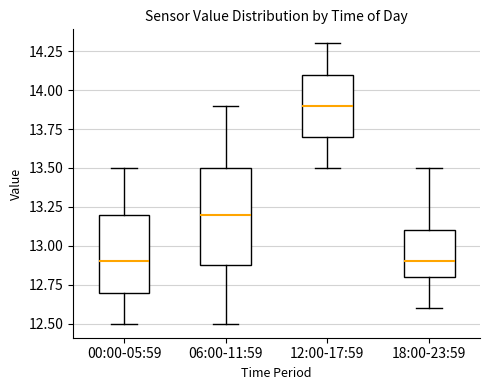

Where does the median line of the box for 06:00-11:59 sit on the y-axis? The values are not printed on the chart, so give them approximately, as read against the axis.

13.2